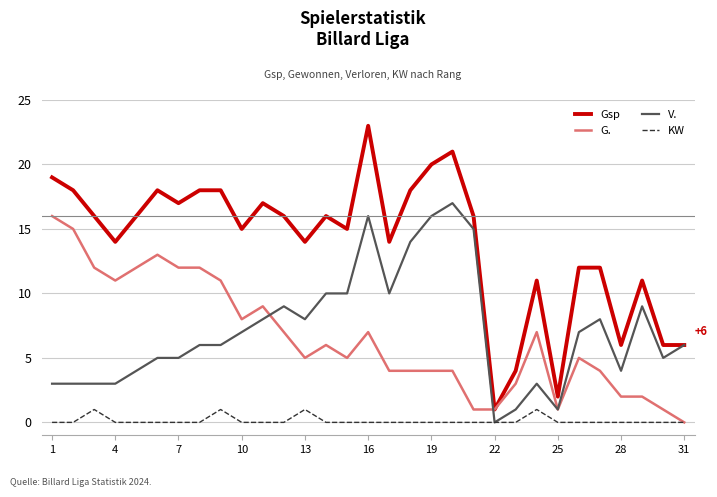

How many lines are shown in the chart?

4